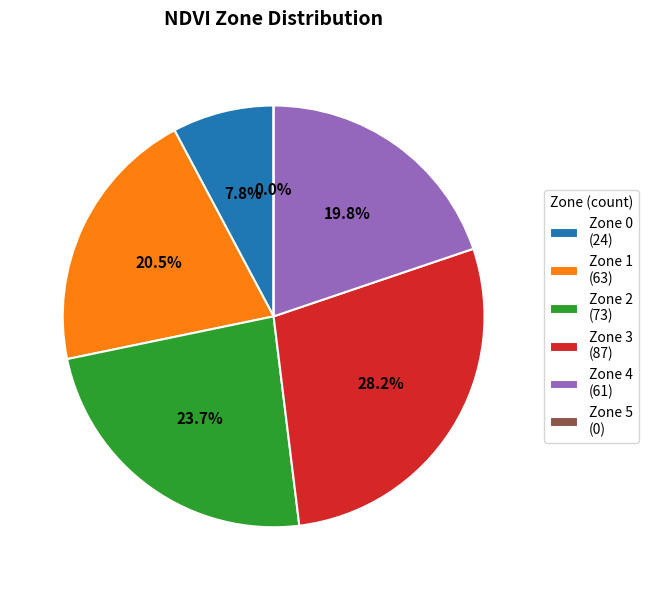

Which has a higher value, 3 or 0?

3